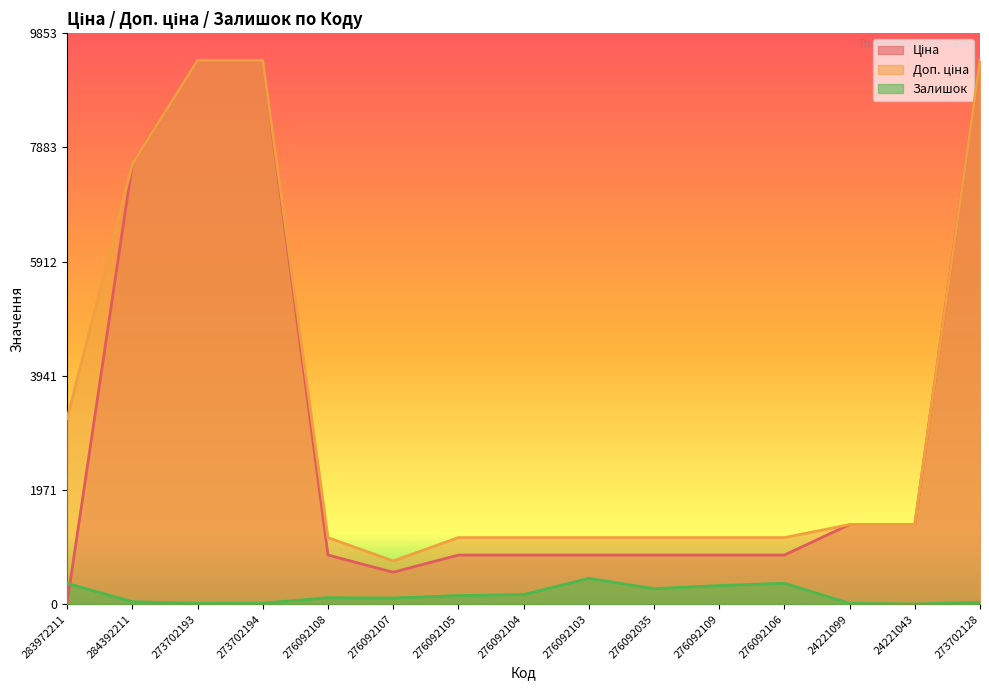

Does the chart display data point markers on the line(s)?

No